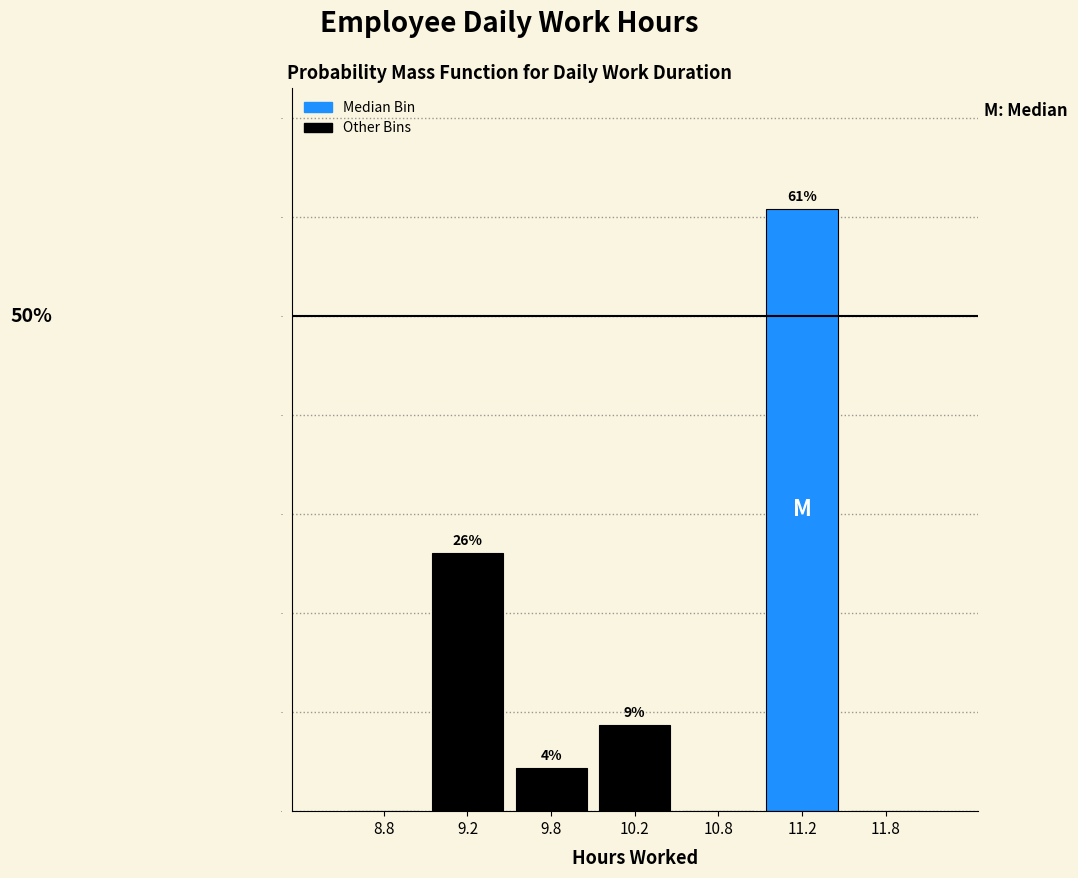

Where is the data nearest to the value 30?

9.2